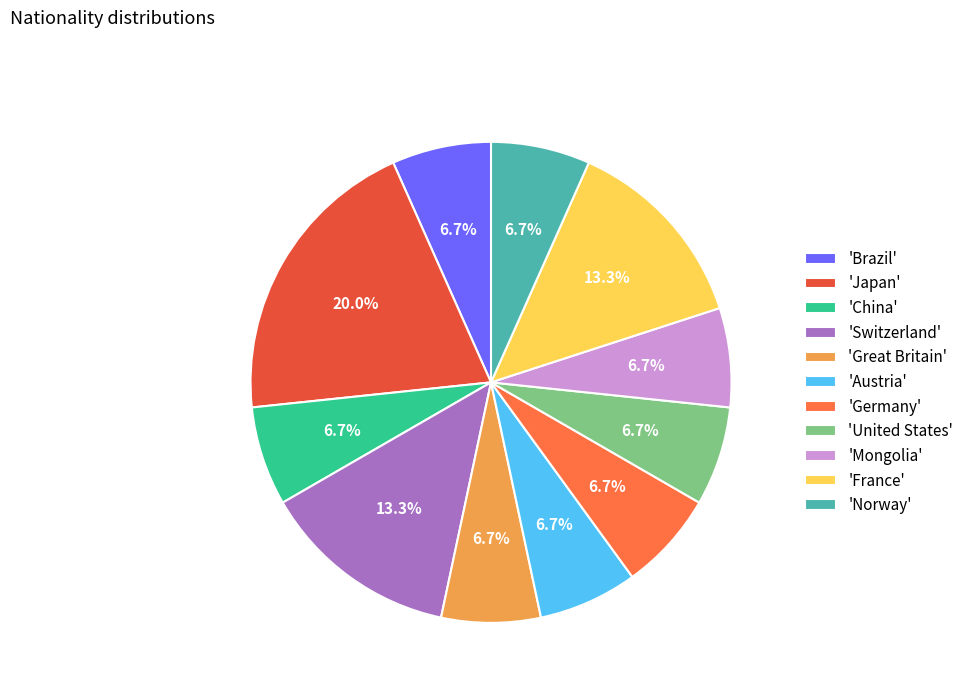

What is the ratio of the value at 'Great Britain' to the value at 'Austria'?

1.0